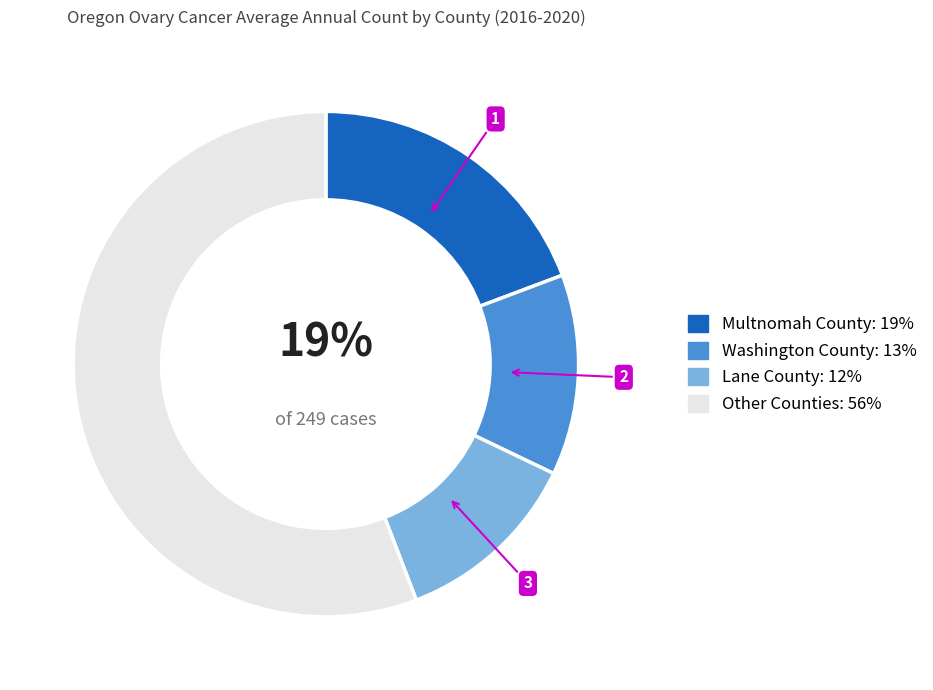

Does any single category account for the majority?

Yes